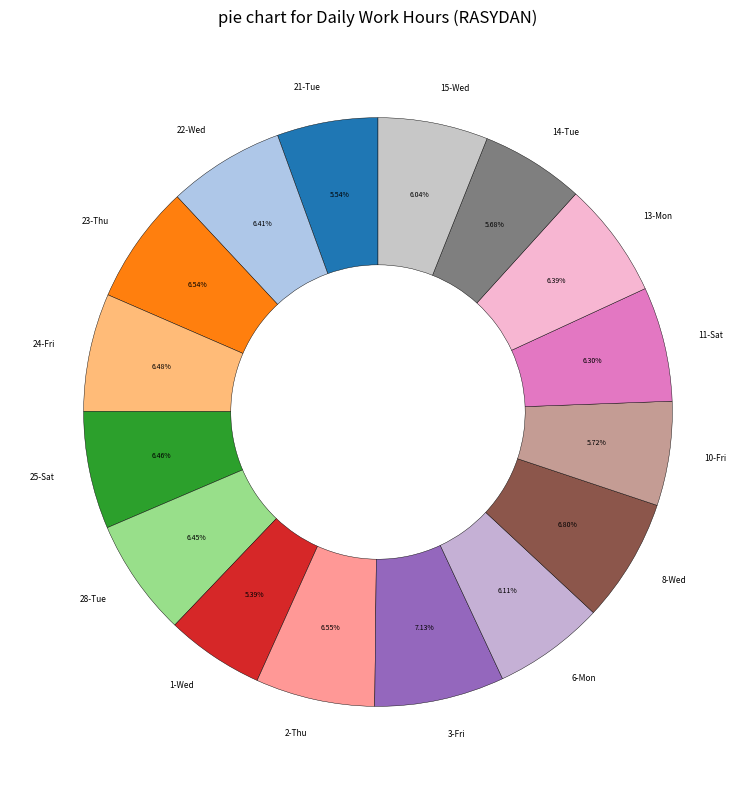

How much of the chart is everything except 1-Wed?

94.6%